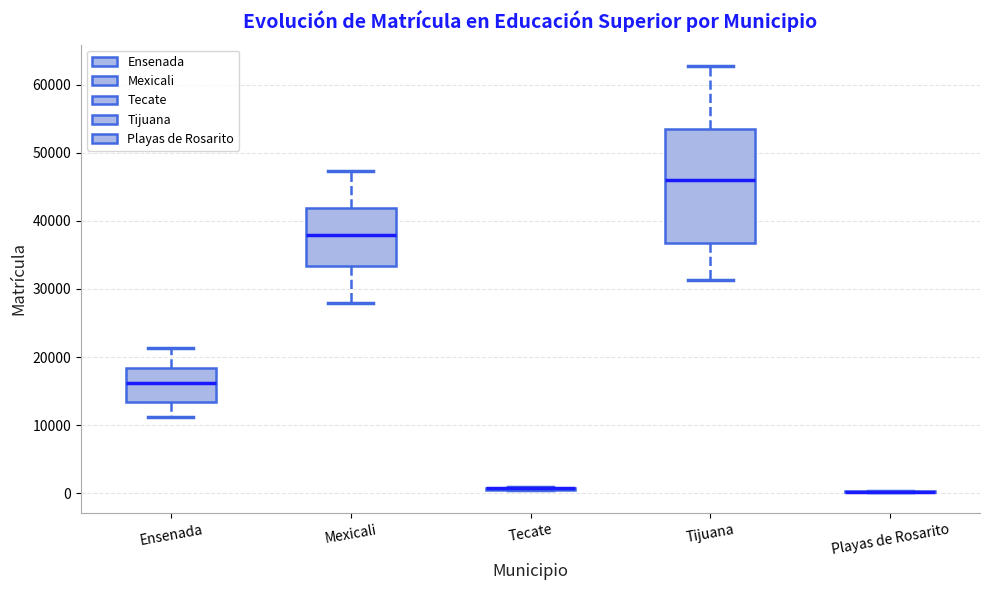

Where is the lower edge of the box for Tijuana on the y-axis? The values are not printed on the chart, so give them approximately, as read against the axis.

37000